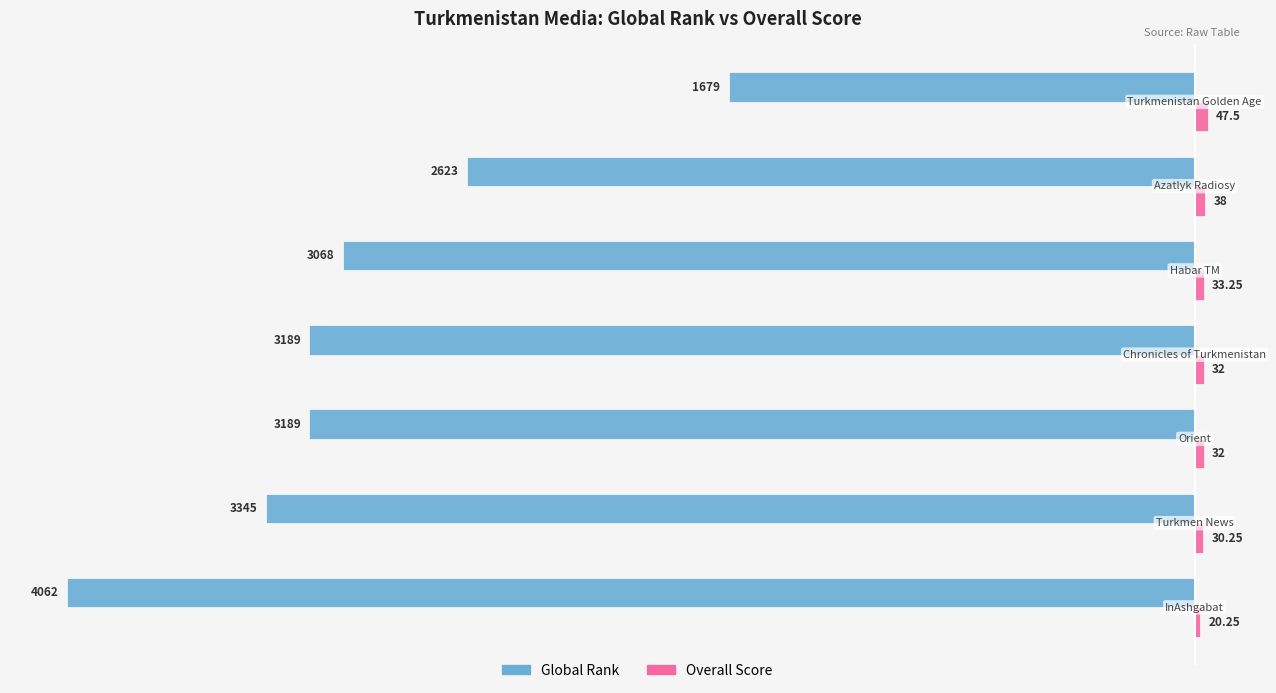

What is the difference between the maximum and minimum values in the Global Rank series?

2383.0